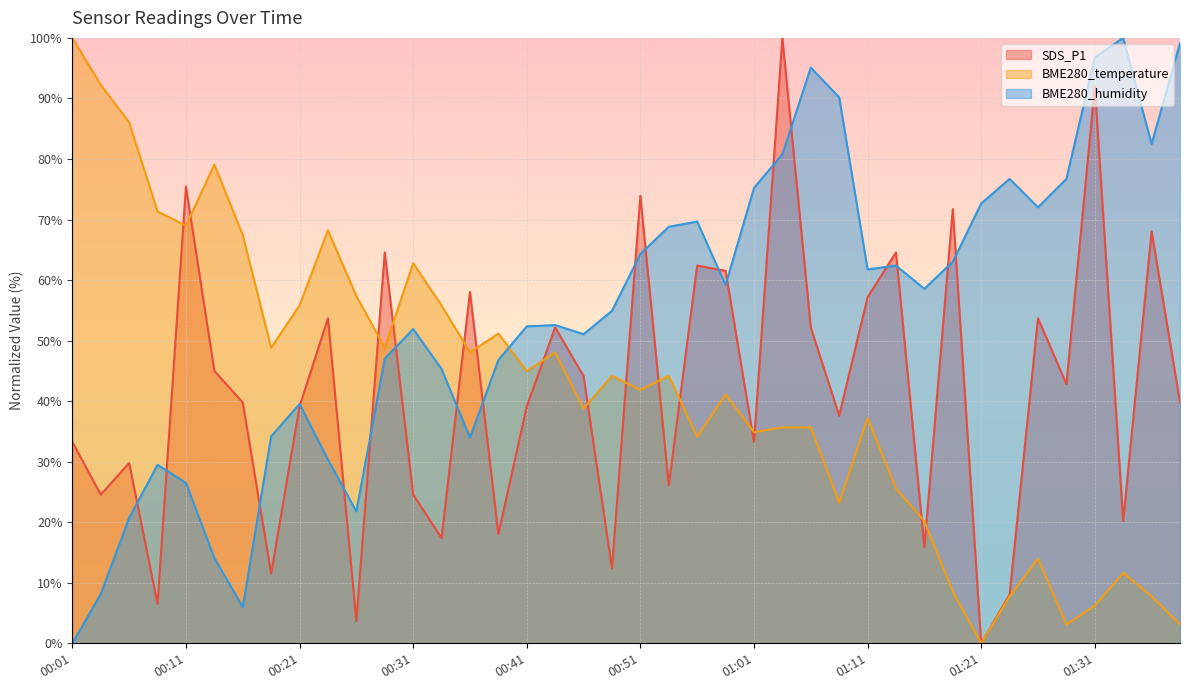

Is the value of SDS_P1 at 00:21 greater than the value of BME280_humidity at 00:33?

No